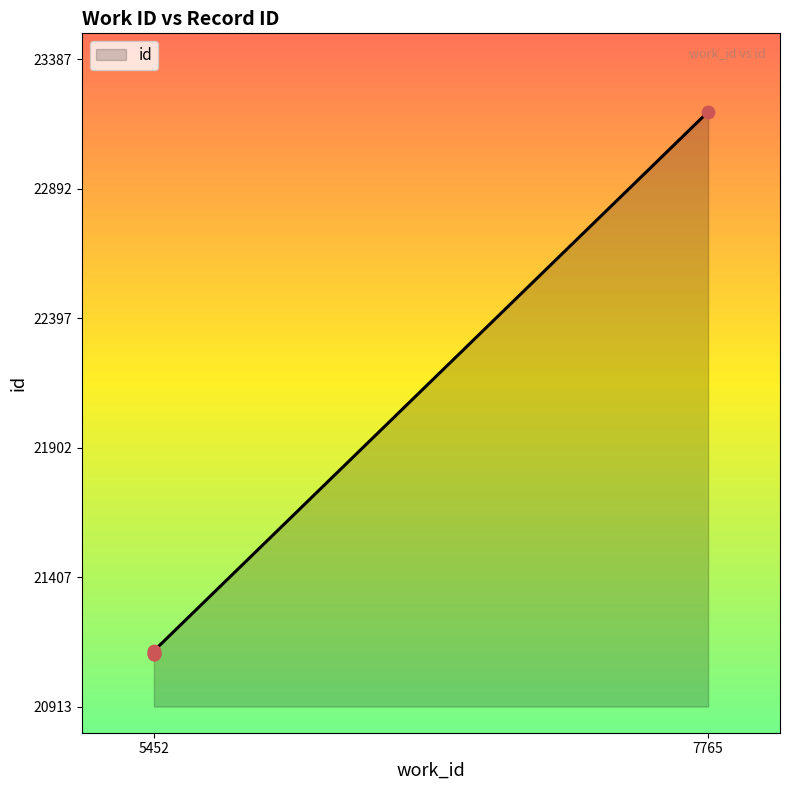

What is the change in value from 5452 to 7765?

+2066